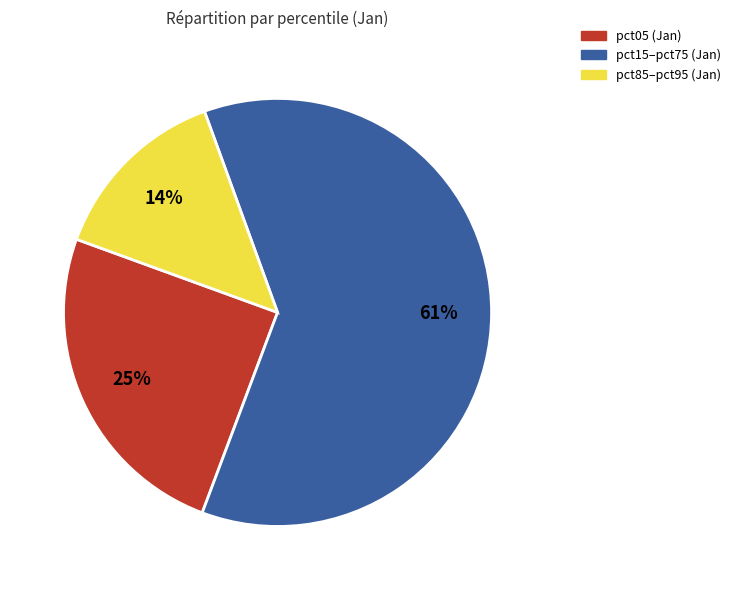

To the nearest percent, what is the difference between the largest and smallest slice percentages?

47%